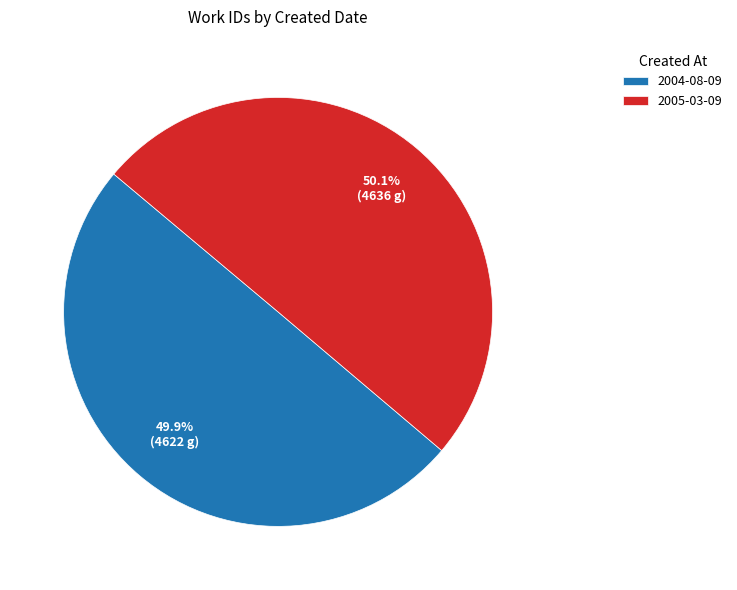

True or false: 2004-08-09 accounts for 50% of the total.

True